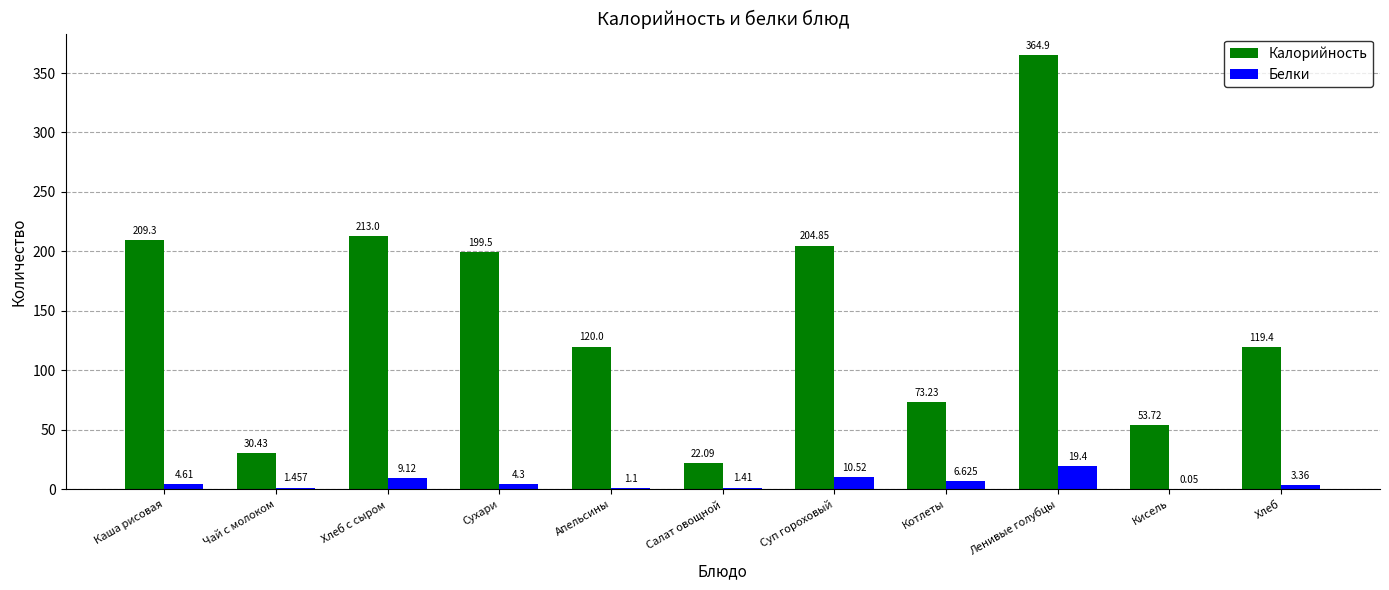

Between Хлеб с сыром and Апельсины, which series saw the biggest shift?

Калорийность